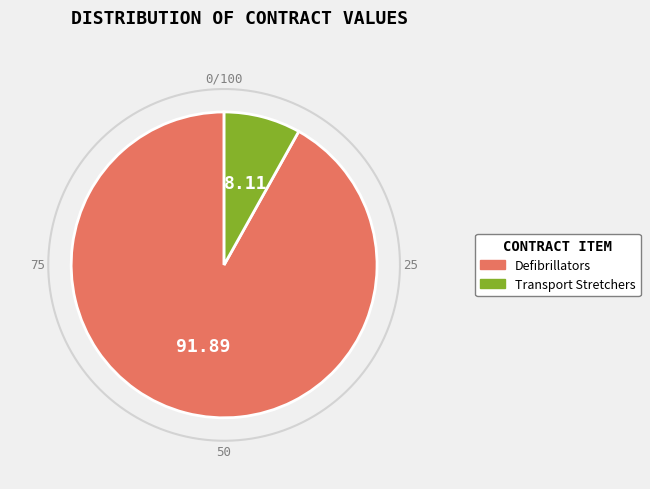

Does Defibrillators represent more than half of the total?

Yes